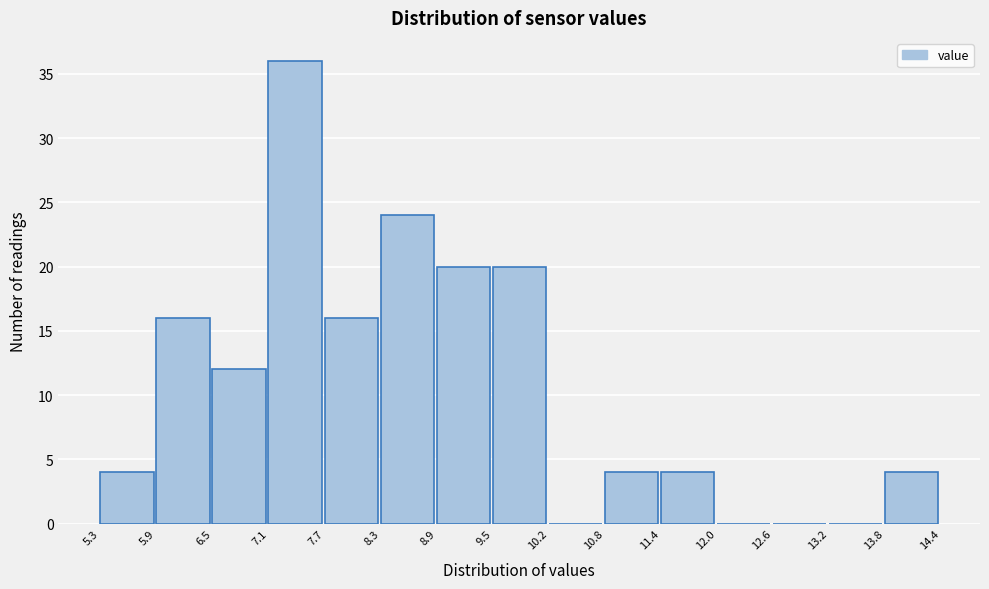

Reading left to right, transcribe this chart: for each bar, give the range it covers on the x-axis and its height. The values are not printed on the chart, so give them approximately, as read against the axis.

5.3 to 5.9: 4
5.9 to 6.5: 16
6.5 to 7.1: 12
7.1 to 7.7: 36
7.7 to 8.3: 16
8.3 to 8.9: 24
8.9 to 9.5: 20
9.5 to 10.2: 20
10.2 to 10.8: 0
10.8 to 11.4: 4
11.4 to 12.0: 4
12.0 to 12.6: 0
12.6 to 13.2: 0
13.2 to 13.8: 0
13.8 to 14.4: 4